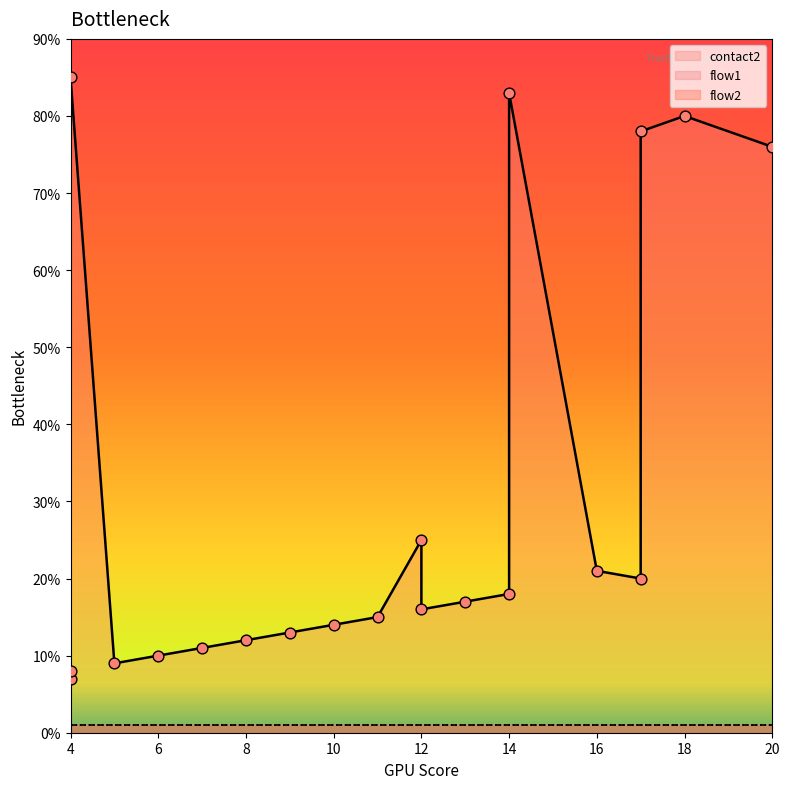

What are all the series names shown in the legend?

contact2, flow1, flow2